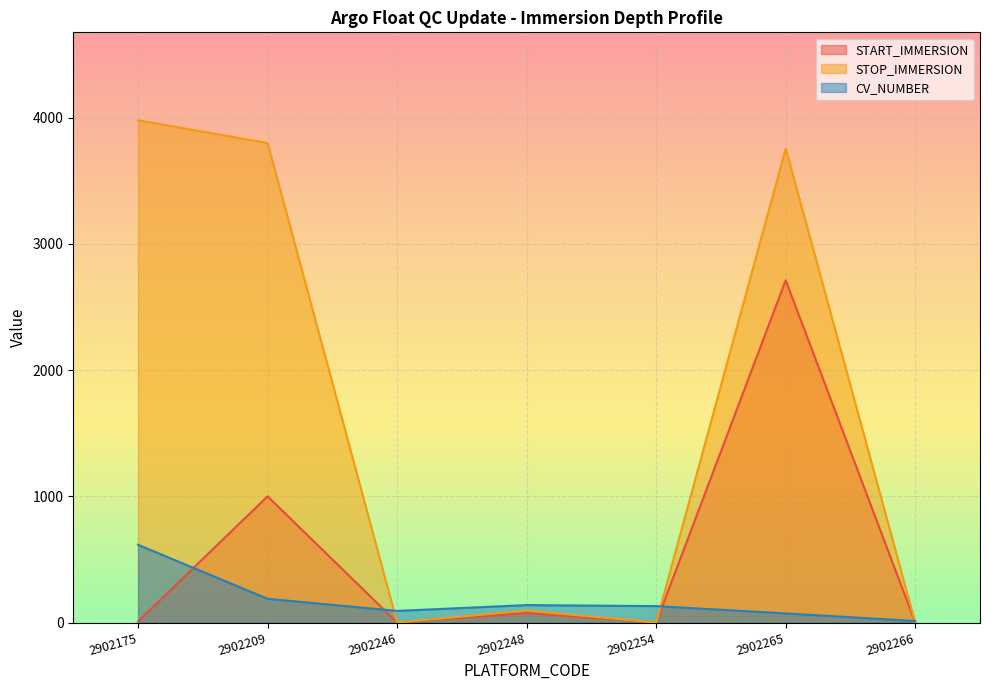

What value does the START_IMMERSION series have at 2902265, to the nearest 100?

2700